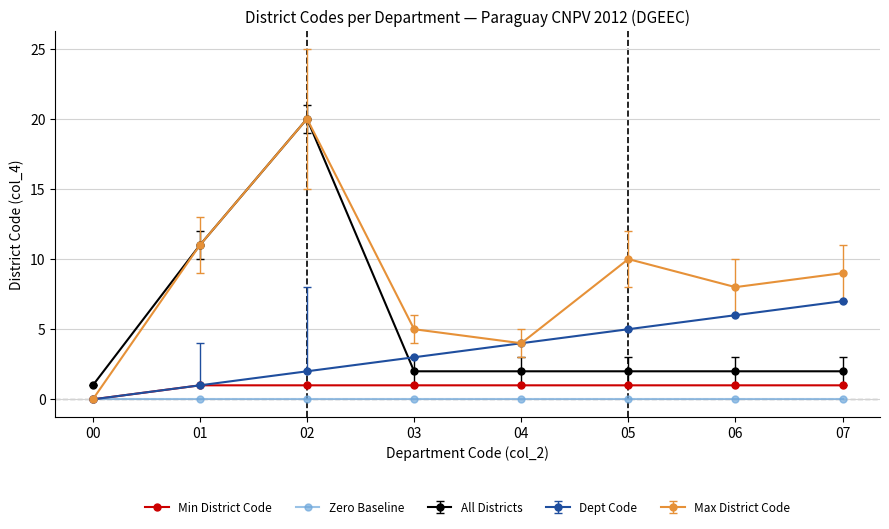

True or false: Dept Code has more than 2 interior local peaks.

False